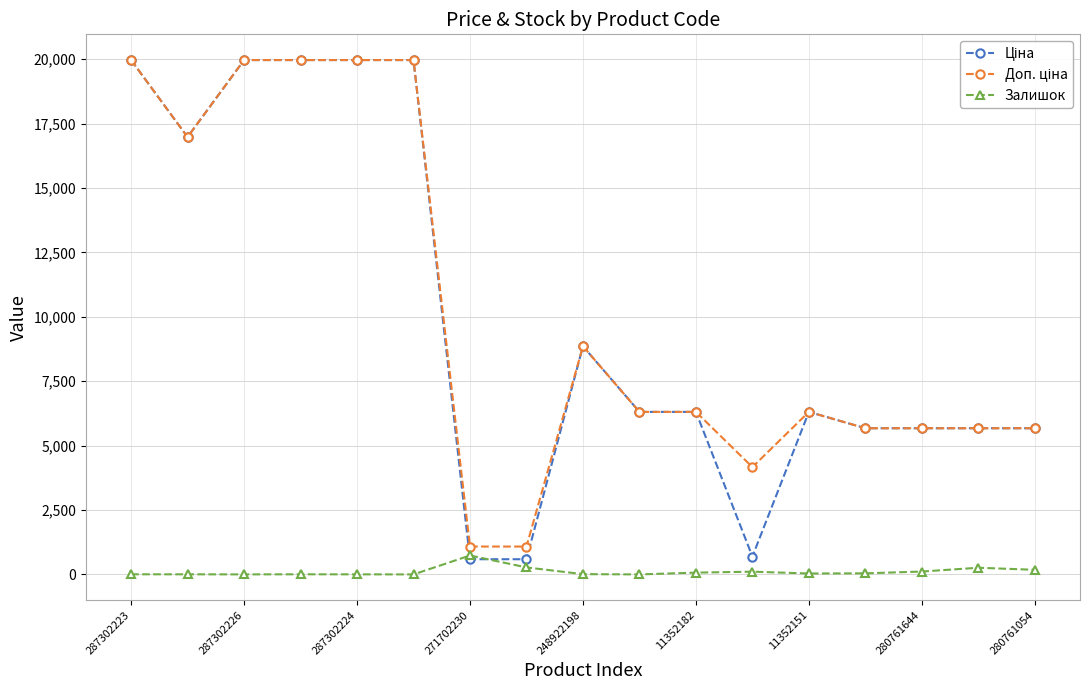

How many categories are shown in the chart?

17